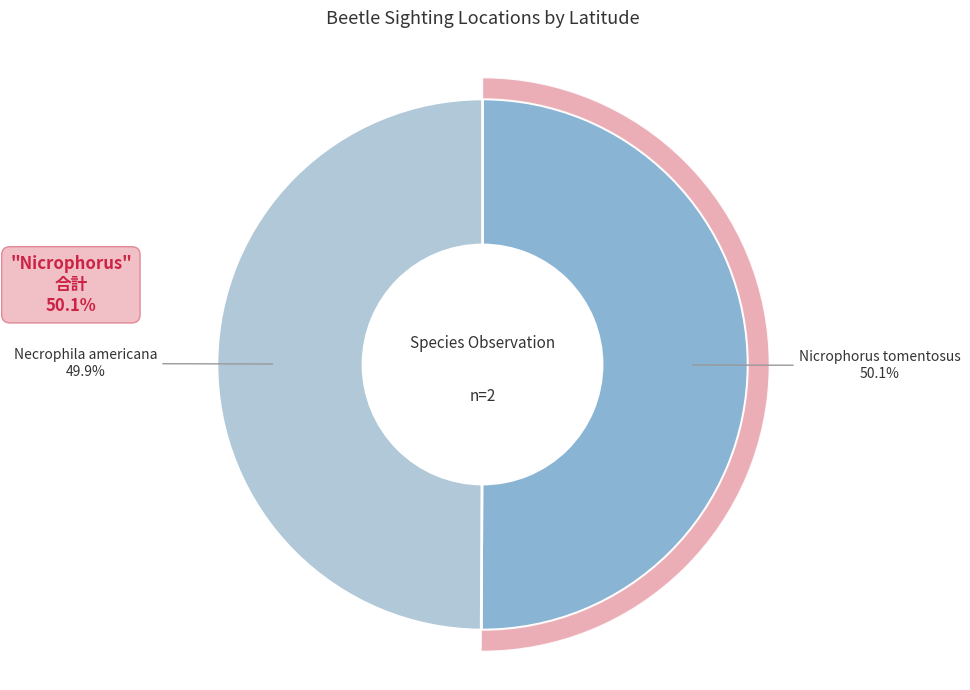

Which has a higher value, Necrophila americana or Nicrophorus tomentosus?

Nicrophorus tomentosus